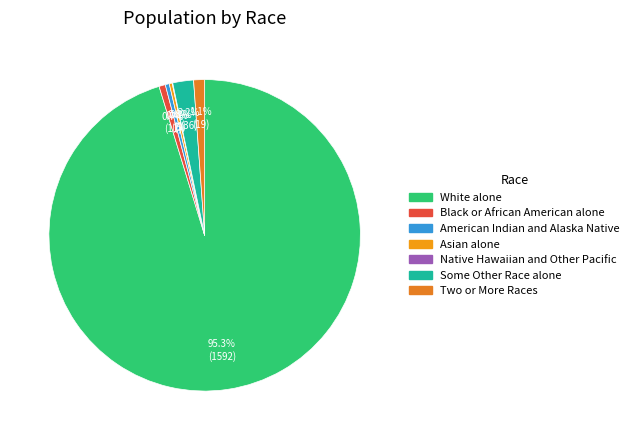

The Native Hawaiian and Other Pacific slice represents 0% of the pie. True or false?

True